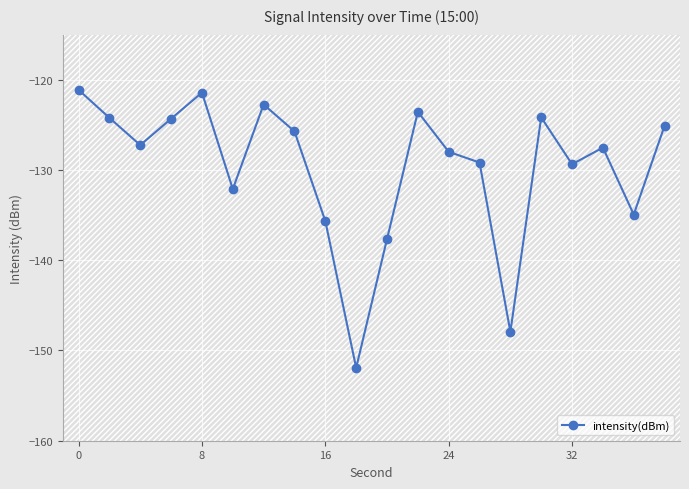

What is the average value?

-129.7